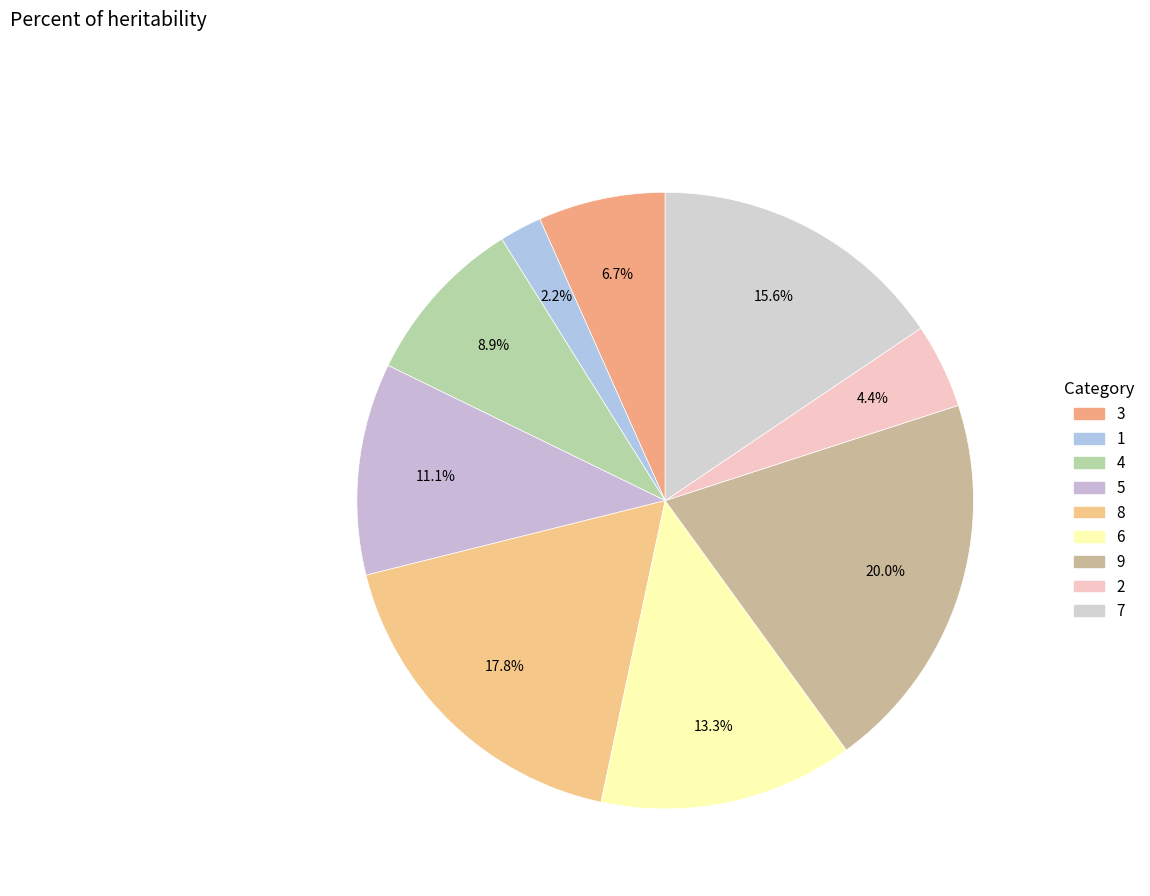

The 6 slice represents 13% of the pie. True or false?

True